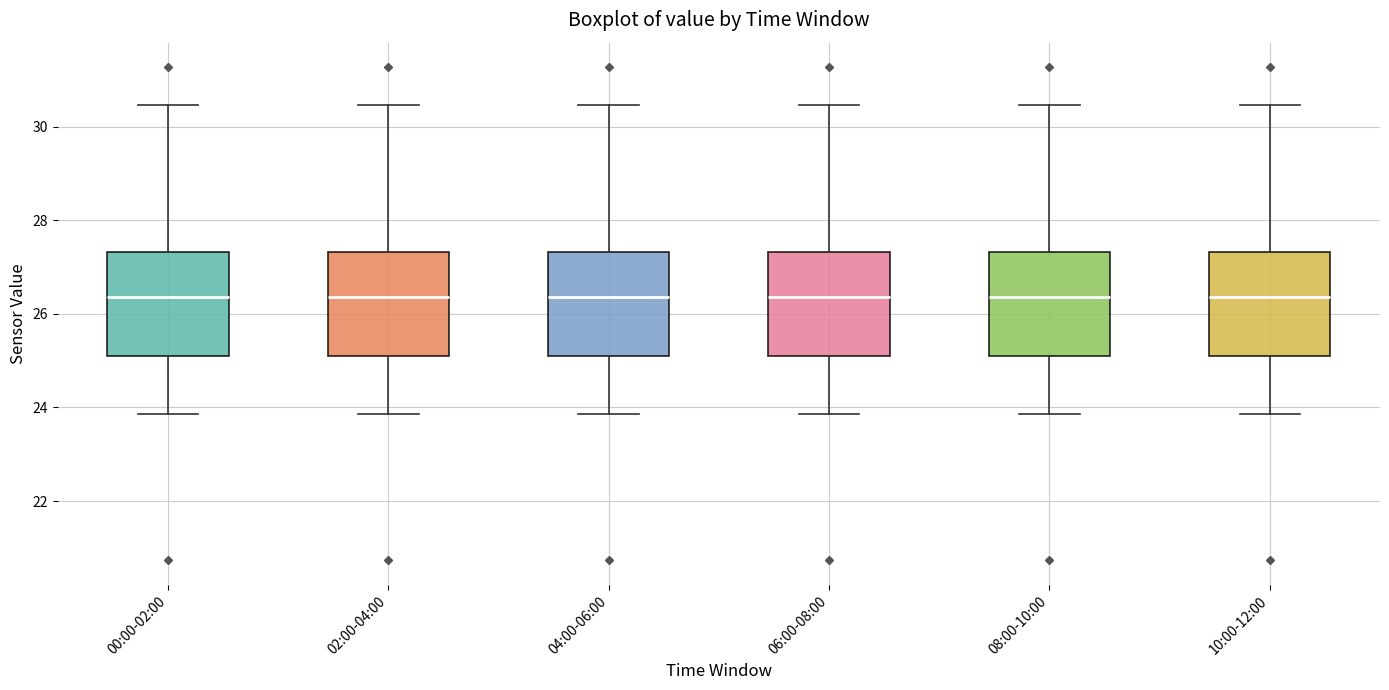

Reading left to right, transcribe this box plot: for each box, give where its median line is, the range the box spans, and where its two whiskers end, as read against the y-axis. The values are not printed on the chart, so give them approximately, as read against the axis.

00:00-02:00: median 26.4, box 25.2 to 27.4, whiskers 23.8 to 30.4
02:00-04:00: median 26.4, box 25.2 to 27.4, whiskers 23.8 to 30.4
04:00-06:00: median 26.4, box 25.2 to 27.4, whiskers 23.8 to 30.4
06:00-08:00: median 26.4, box 25.2 to 27.4, whiskers 23.8 to 30.4
08:00-10:00: median 26.4, box 25.2 to 27.4, whiskers 23.8 to 30.4
10:00-12:00: median 26.4, box 25.2 to 27.4, whiskers 23.8 to 30.4